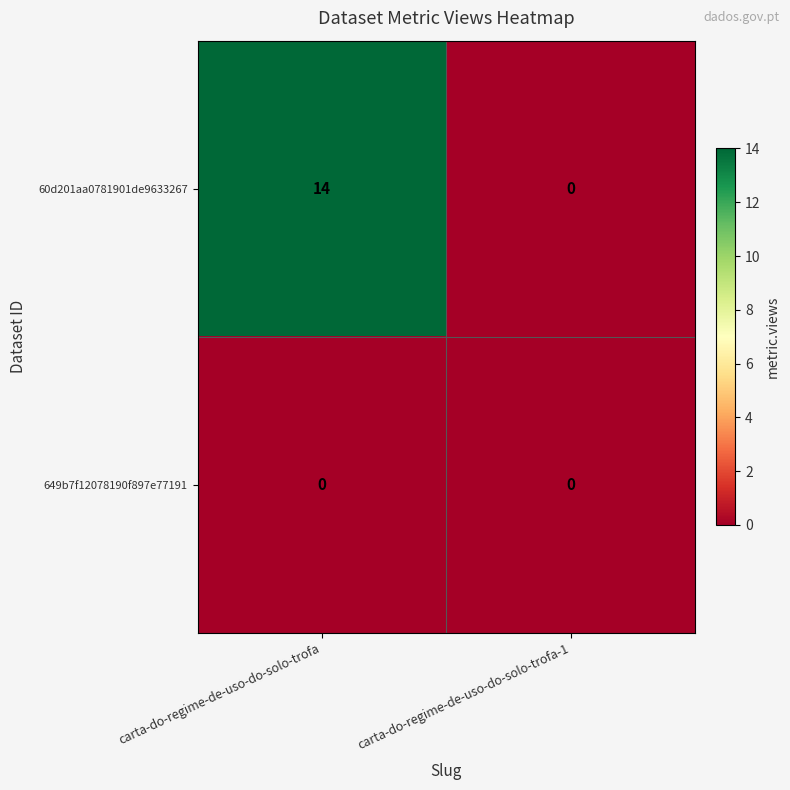

At which category is the sum across all series the highest?

carta-do-regime-de-uso-do-solo-trofa